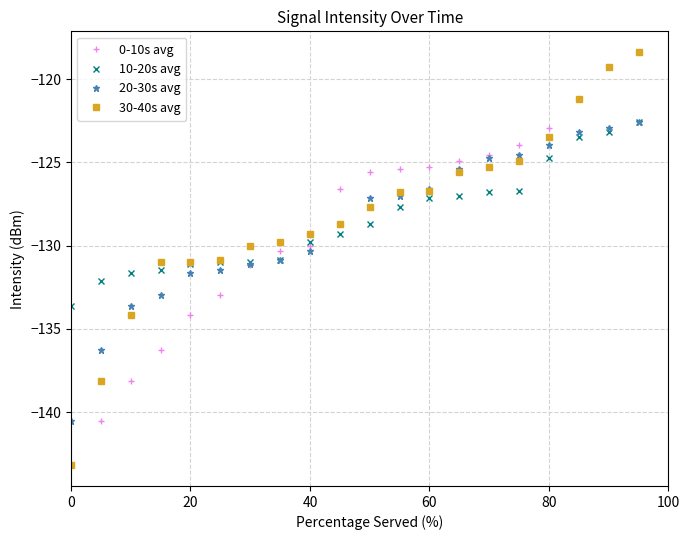

At how many categories does at least one series exceed -128?

11